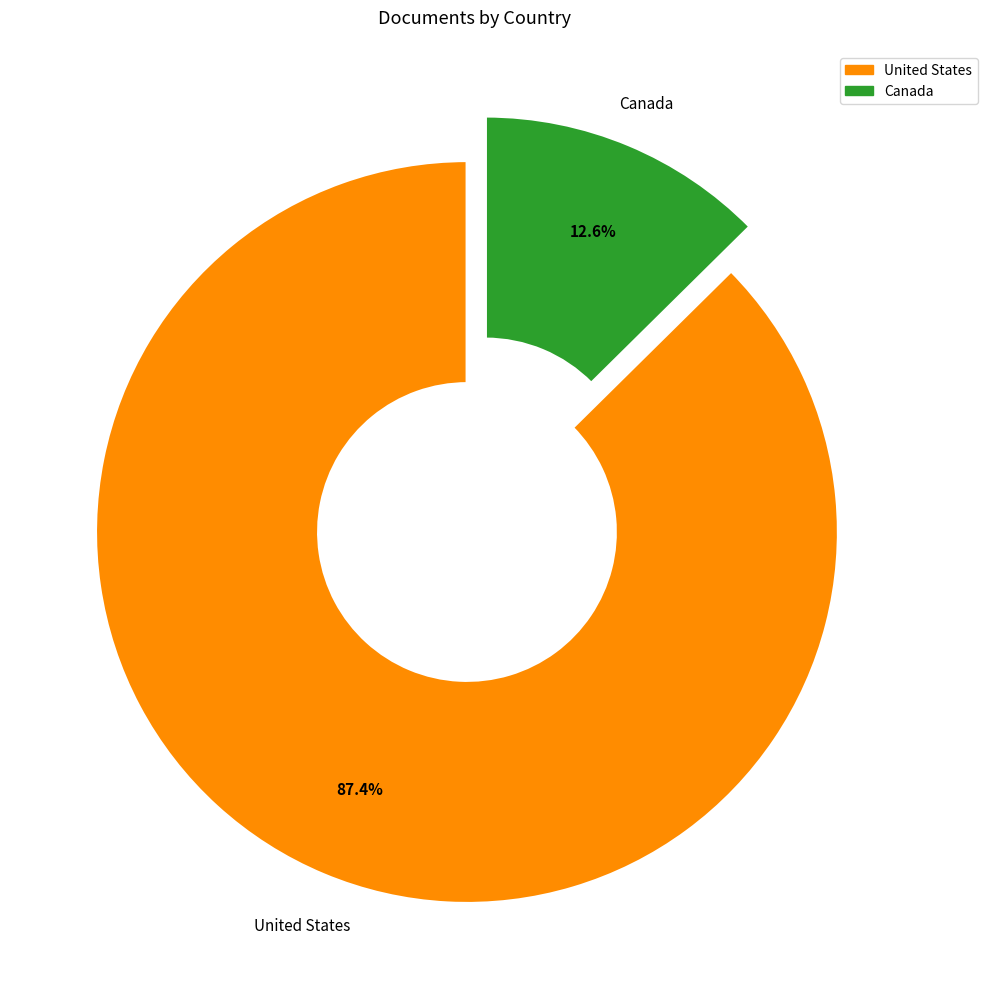

Which category has the smallest portion of the pie?

Canada